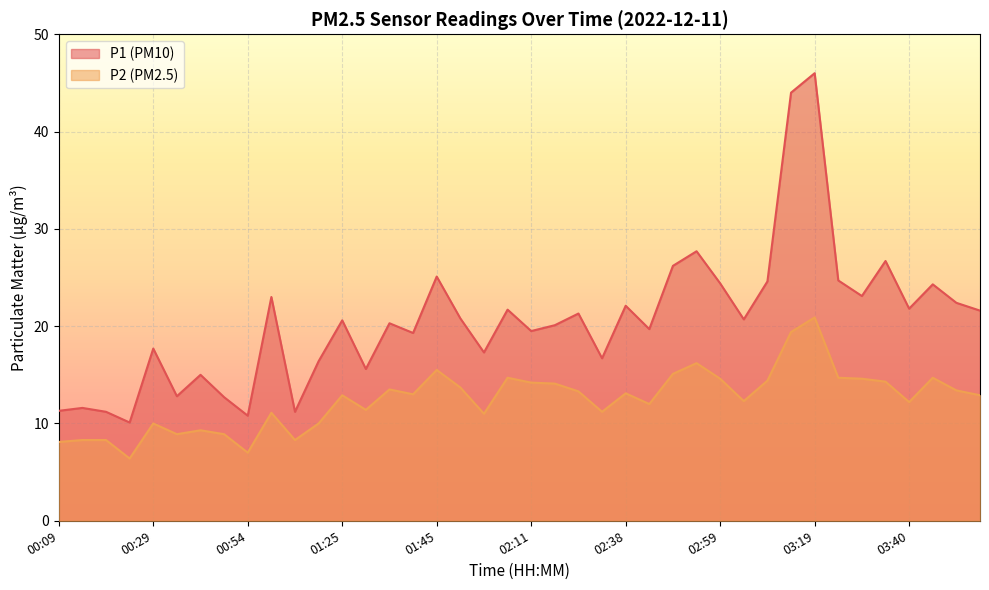

What is the spread (max minus min) of values at 01:56?

6.3